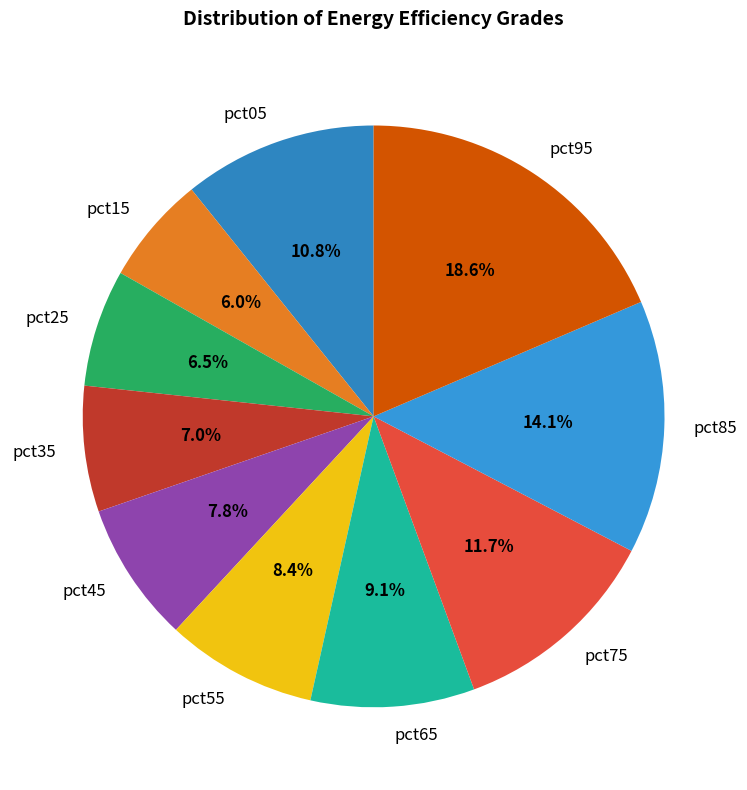

How many slices are in this pie chart?

10